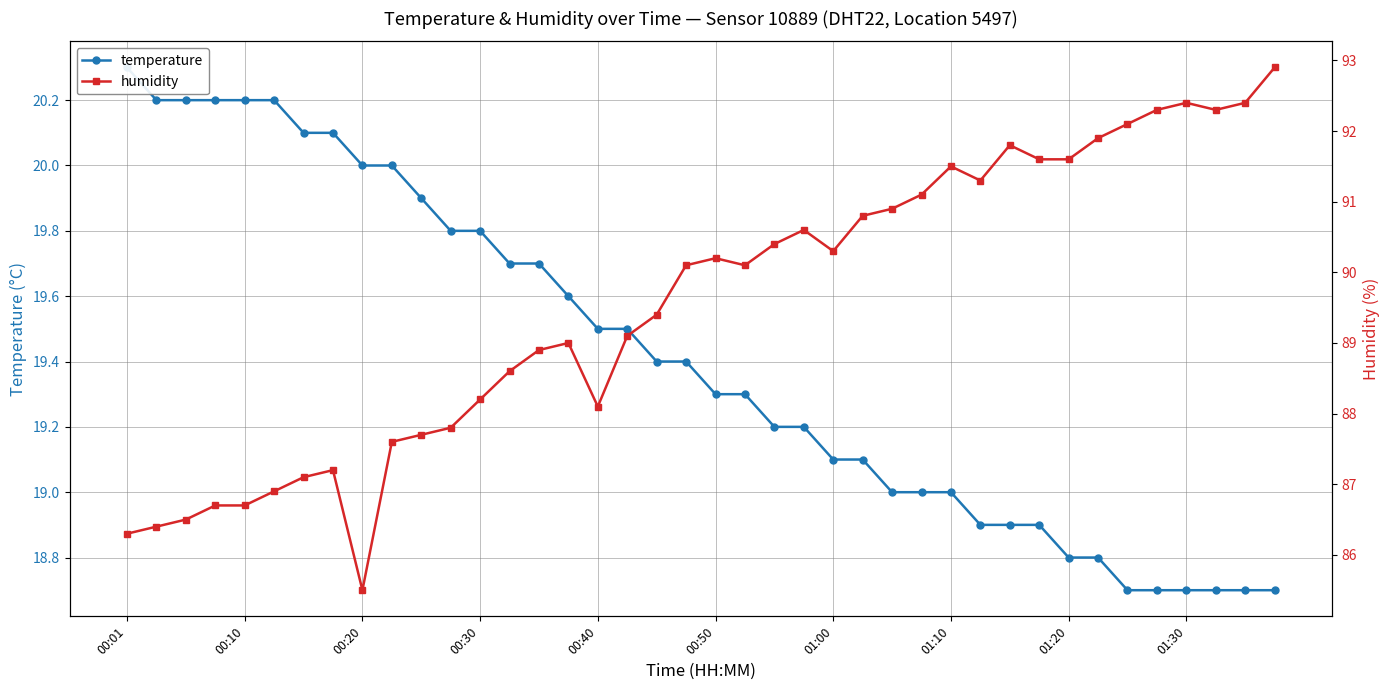

At which label does temperature reach its peak?

00:01